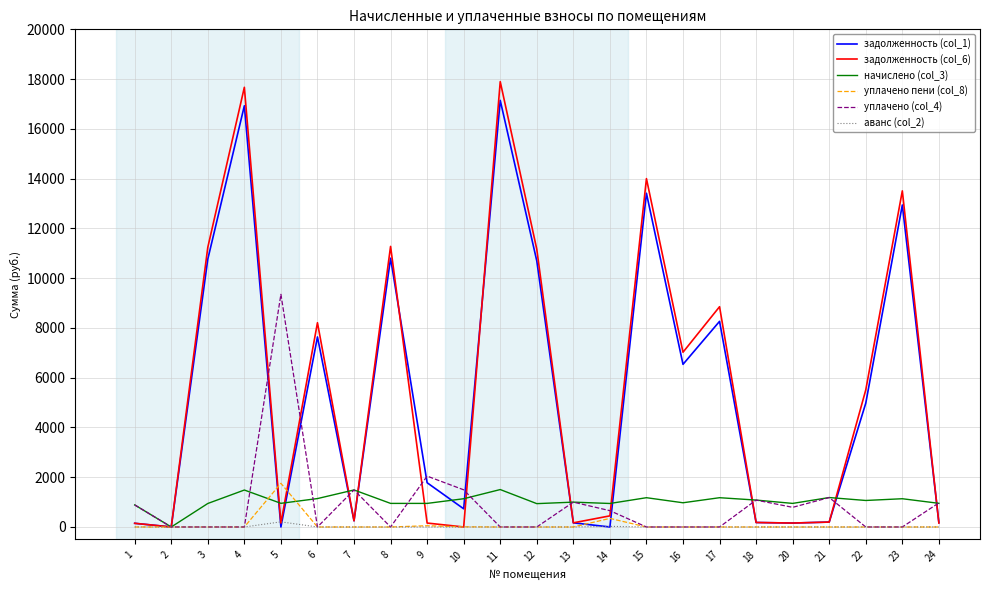

How many series are shown in this chart?

6